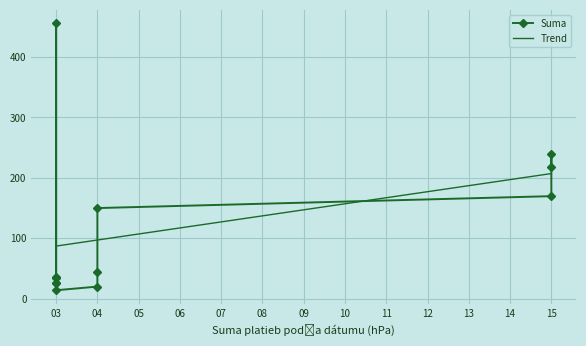

What is the approximate value at 2022-11-04?

20.0